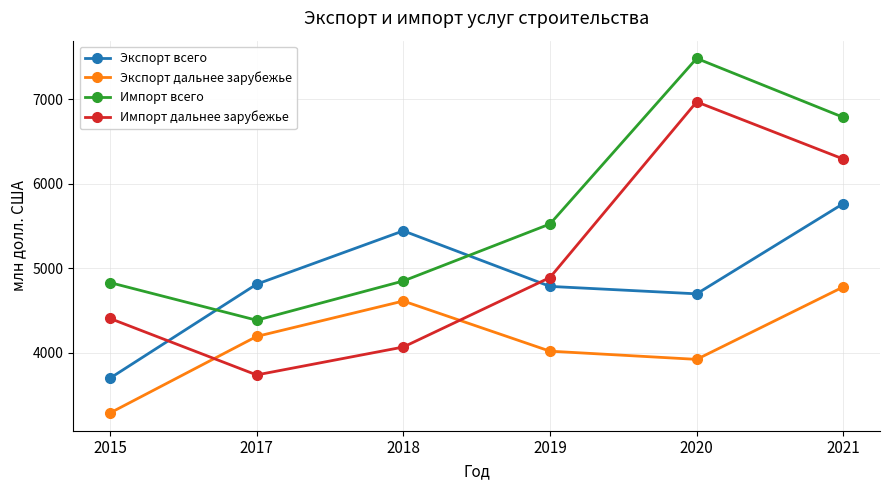

The value of Импорт дальнее зарубежье at 2015 is 7815. True or false?

False